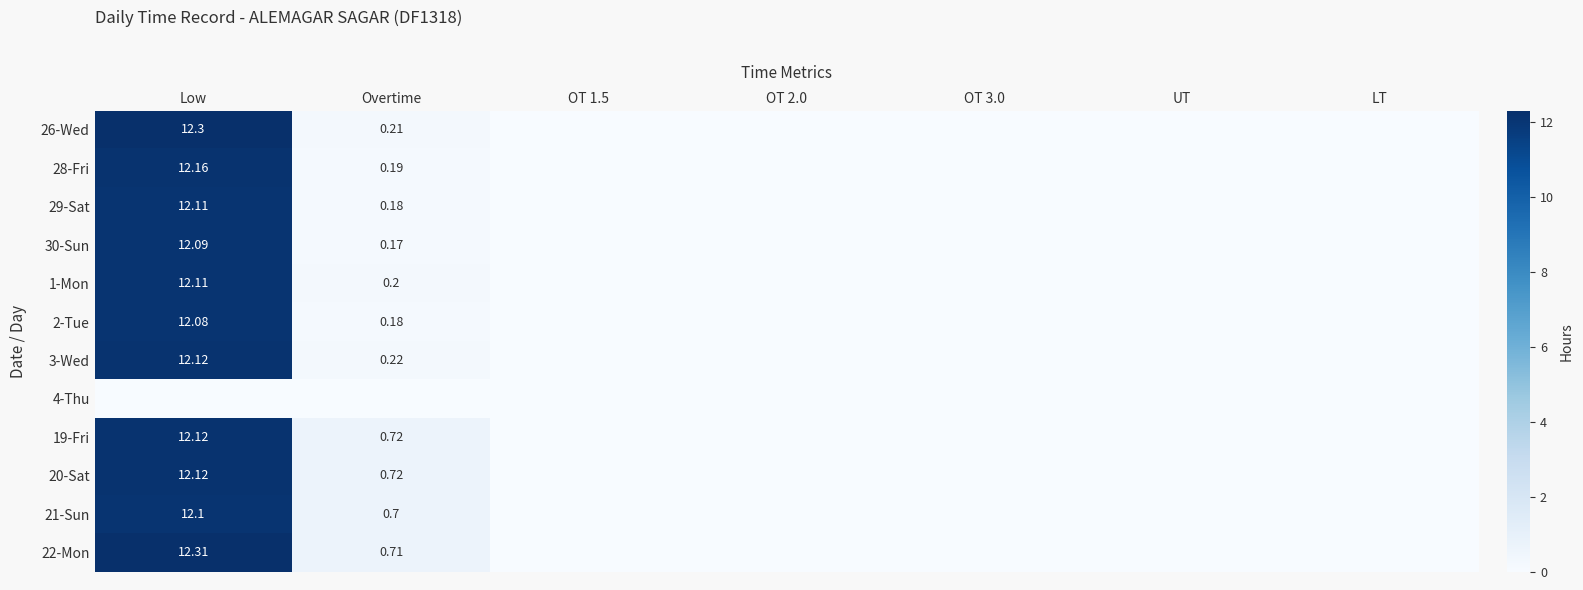

Rank the series at OT 2.0 from highest to lowest value.

26-Wed, 28-Fri, 29-Sat, 30-Sun, 1-Mon, 2-Tue, 3-Wed, 4-Thu, 19-Fri, 20-Sat, 21-Sun, 22-Mon